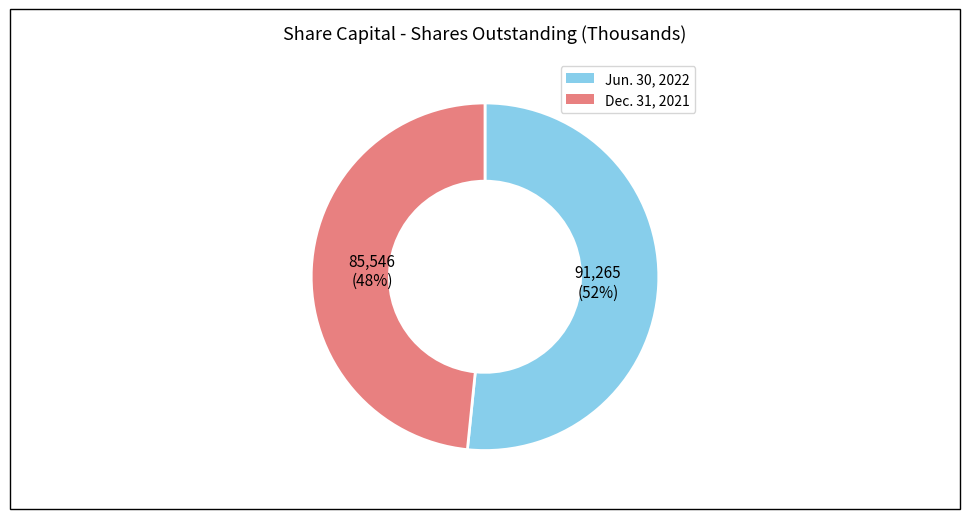

To the nearest percent, what is the average slice percentage?

50%